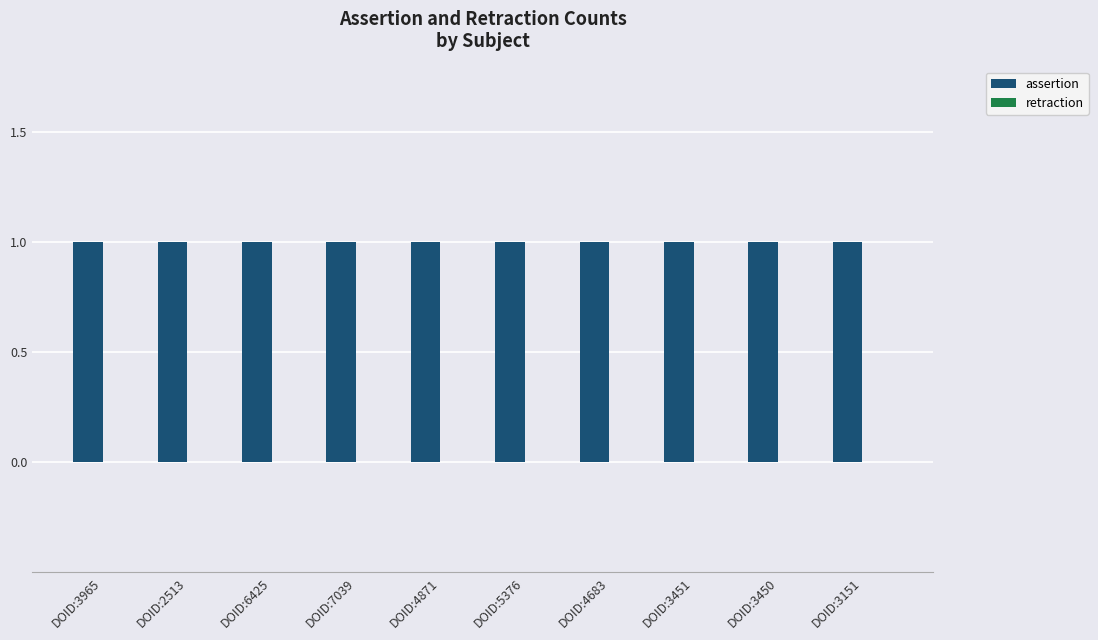

List the labels in order of retraction value, smallest first.

DOID:3965, DOID:2513, DOID:6425, DOID:7039, DOID:4871, DOID:5376, DOID:4683, DOID:3451, DOID:3450, DOID:3151